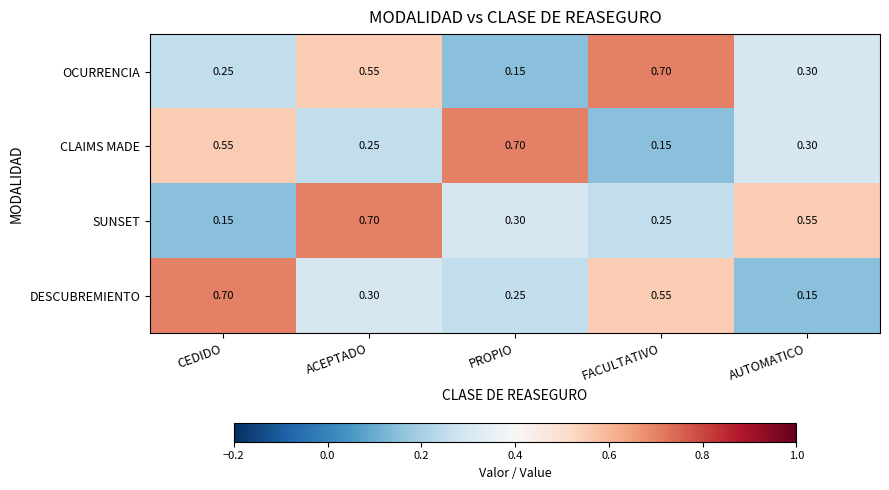

At which label does SUNSET reach its minimum?

CEDIDO